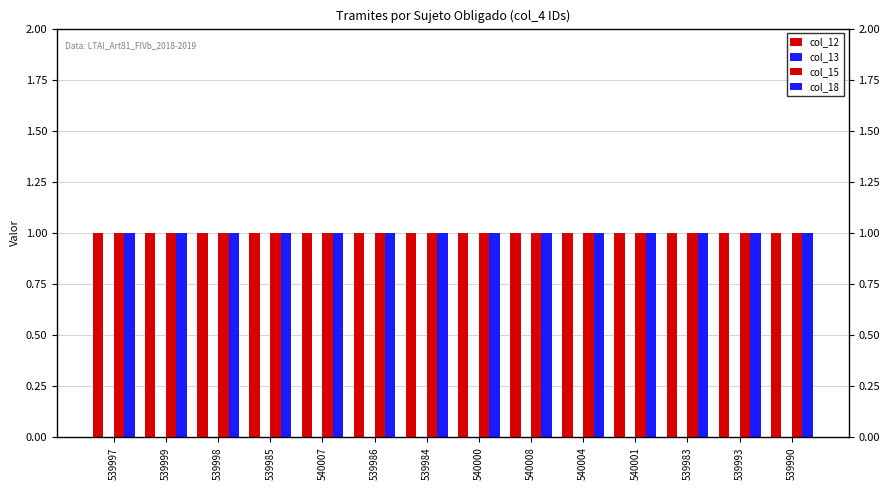

At how many categories does at least one series exceed 0?

14